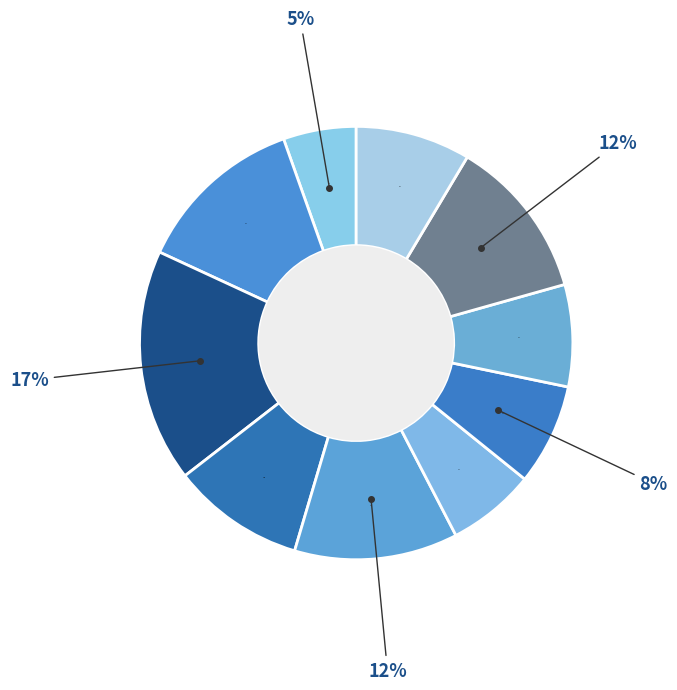

What percentage is the pct05 slice, to the nearest percent?

5%